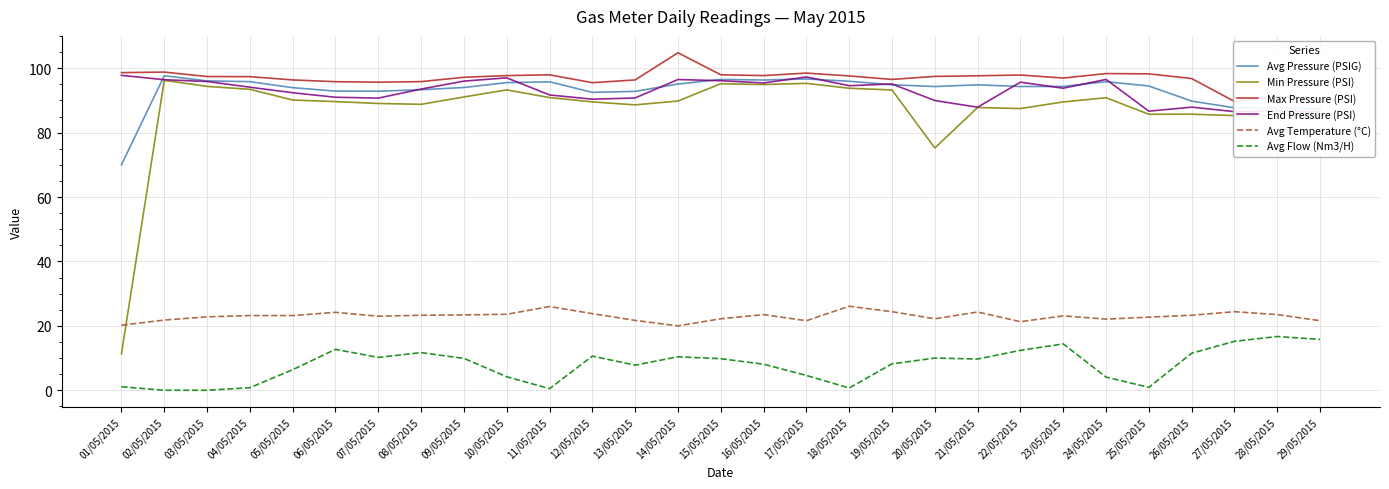

Which series has the largest total across all categories?

Max Pressure (PSI)